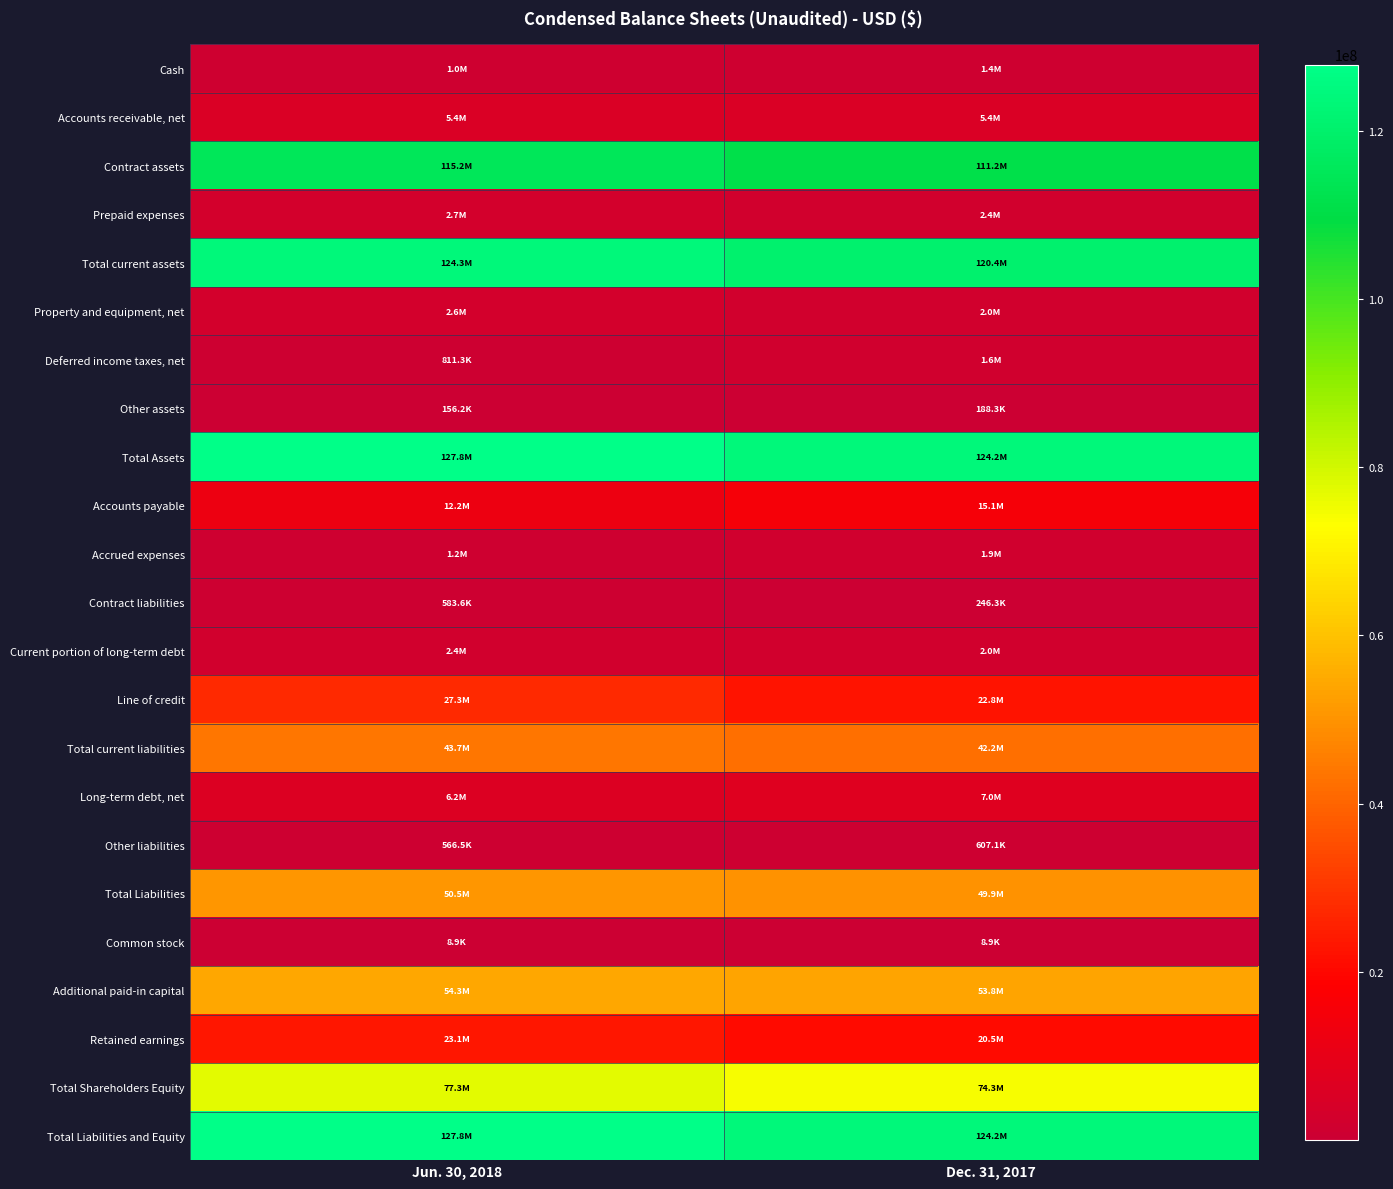

Which series has the largest total across all categories?

Total Assets